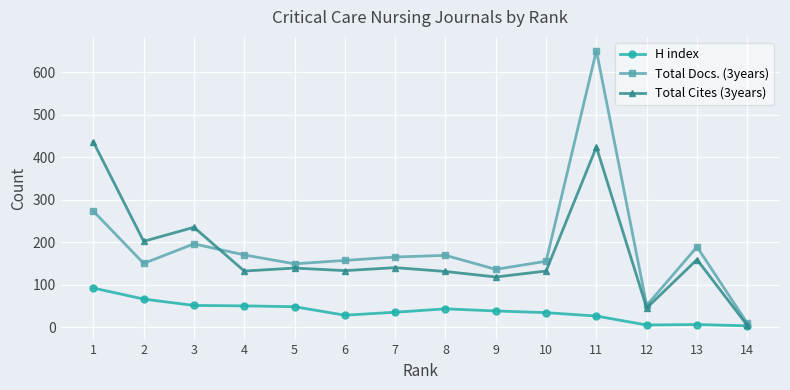

What is the greatest value displayed?

651